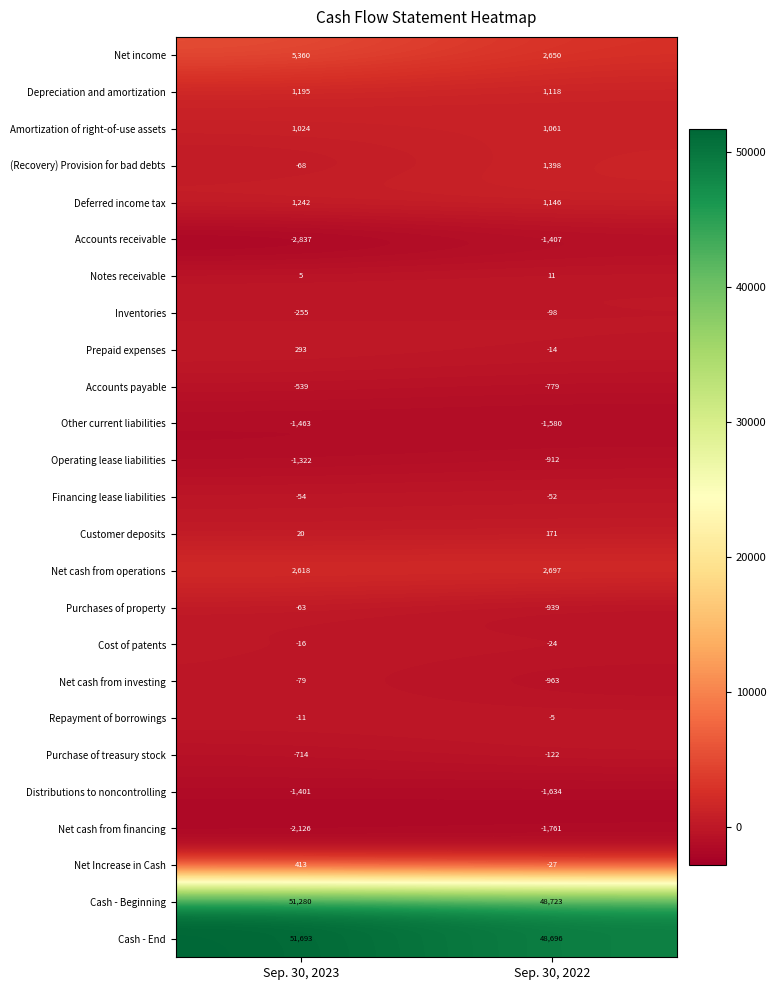

At which category is the sum across all series the highest?

Sep. 30, 2023